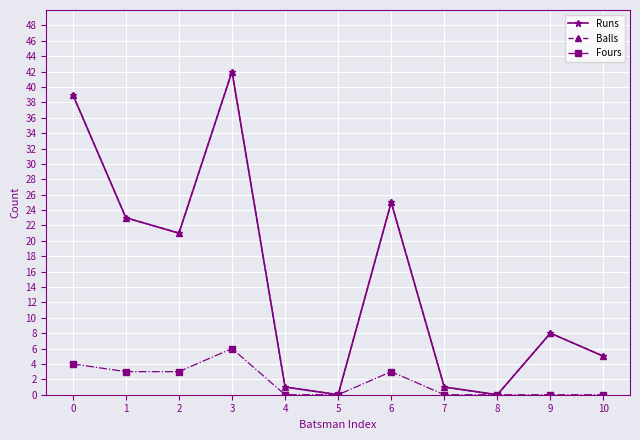

At which label does Runs reach its peak?

3